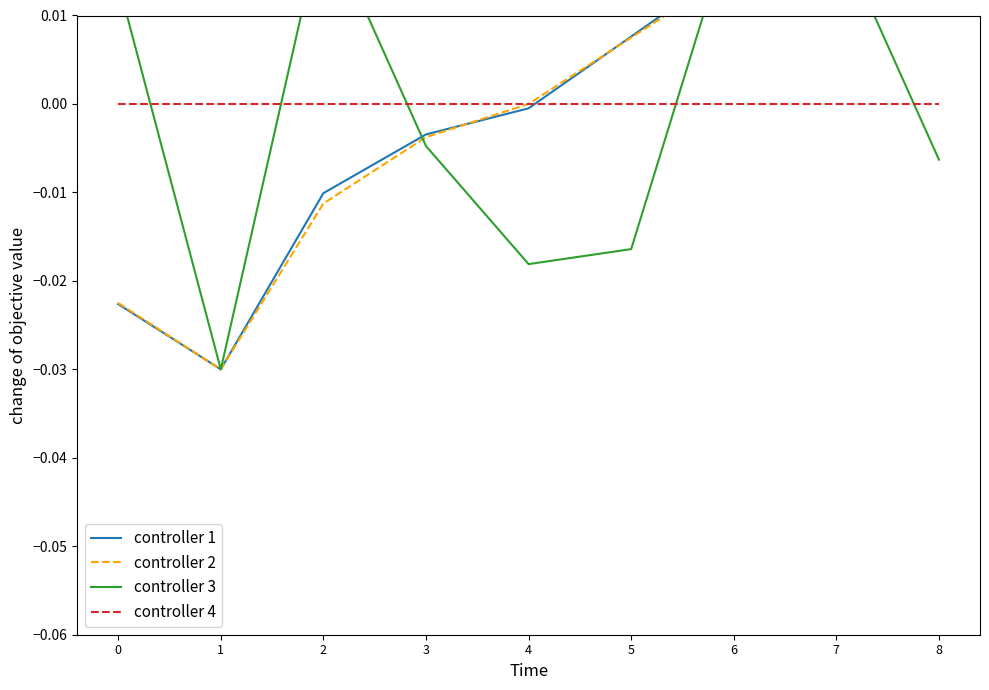

List the series in order of their peak value, highest first.

controller 2, controller 1, controller 3, controller 4